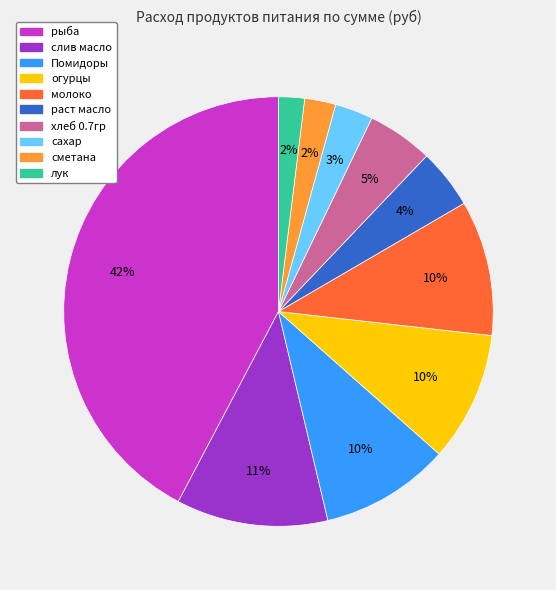

Is there a majority slice in this chart?

No